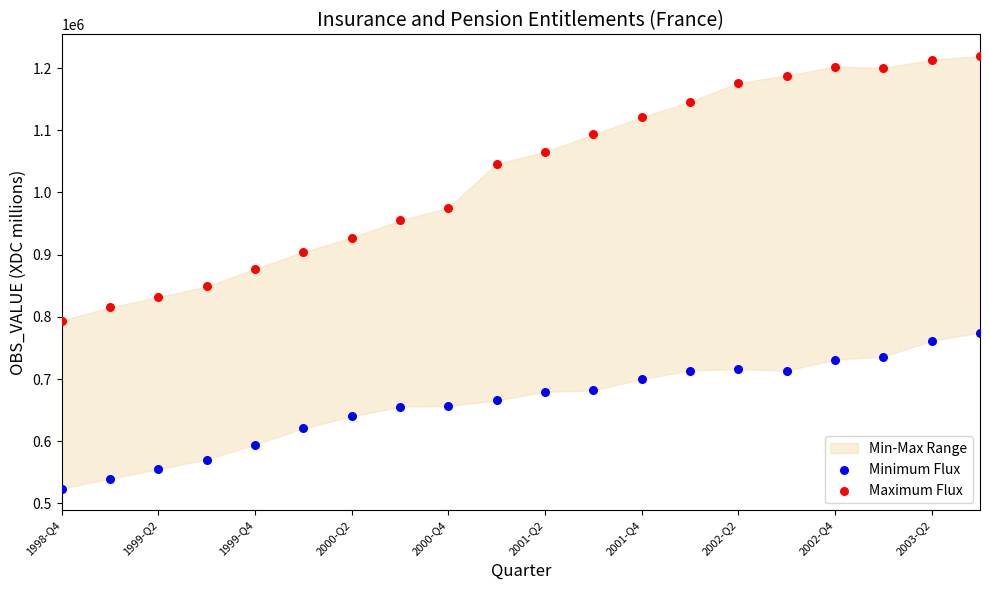

Across all data points, what is the range of Y values (max minus min)?

695609